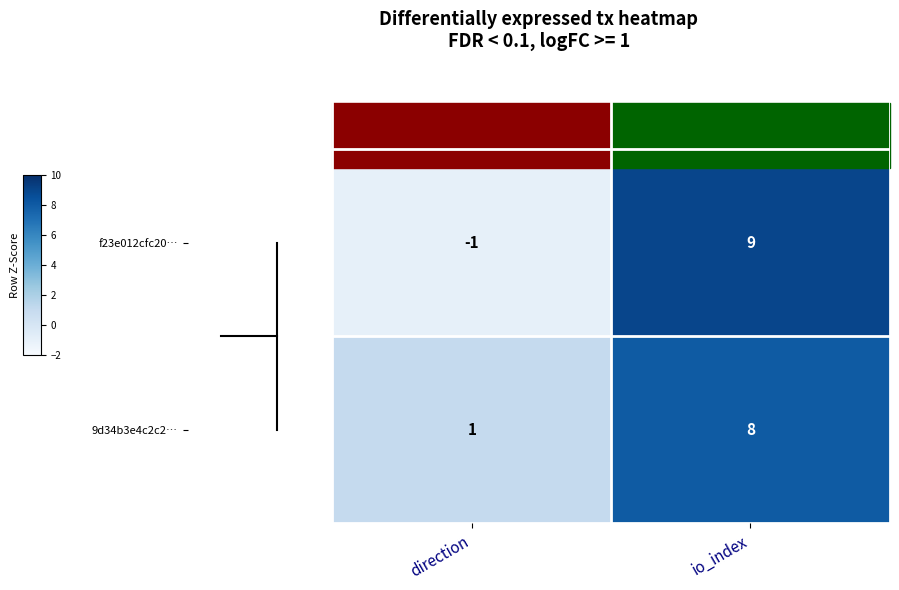

Which series has the widest spread of values?

f23e012cfc20…